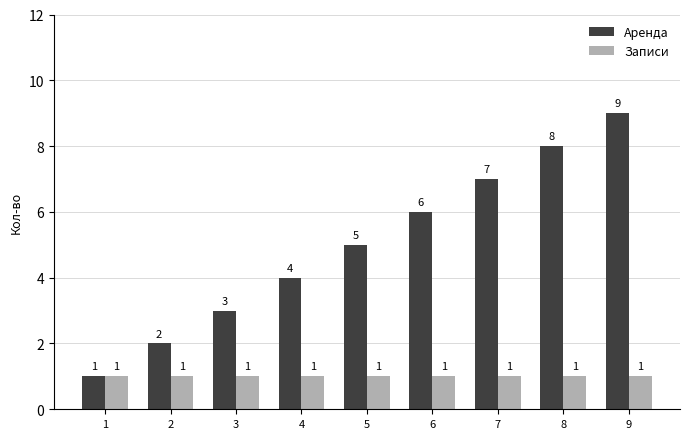

What are all the series names shown in the legend?

Аренда, Записи